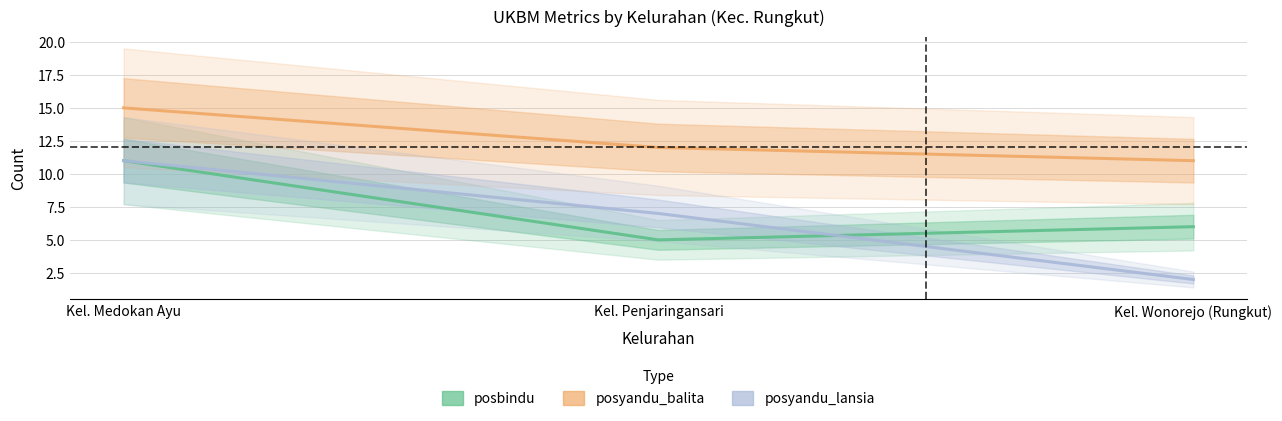

At how many categories does at least one series exceed 14?

1